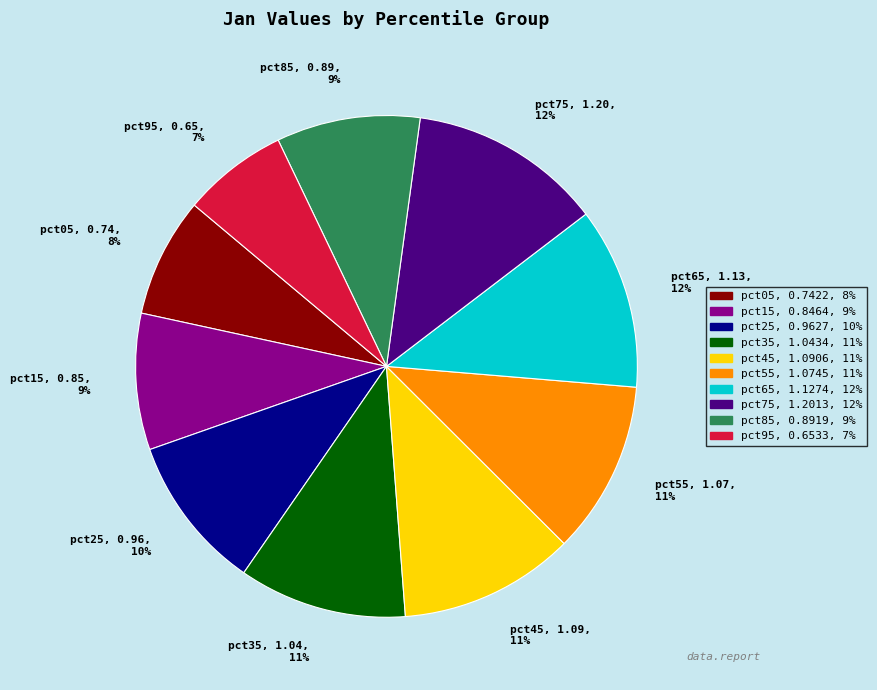

Which has a higher value, pct25 or pct55?

pct55